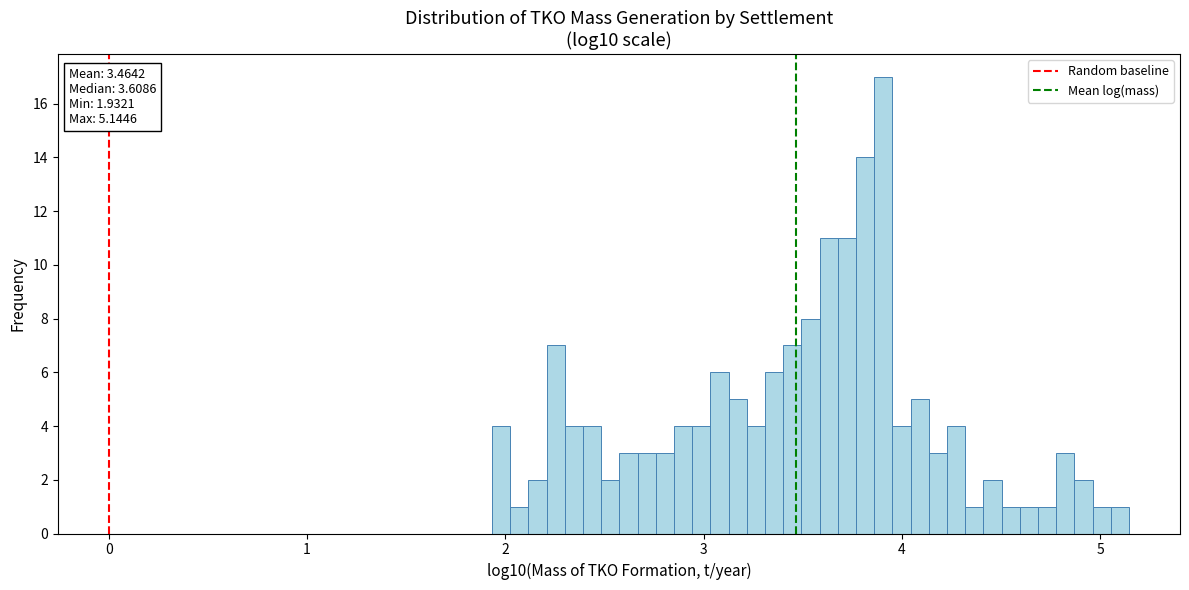

Read against the x-axis, roughly where is the centre of the tallest bar?

3.9